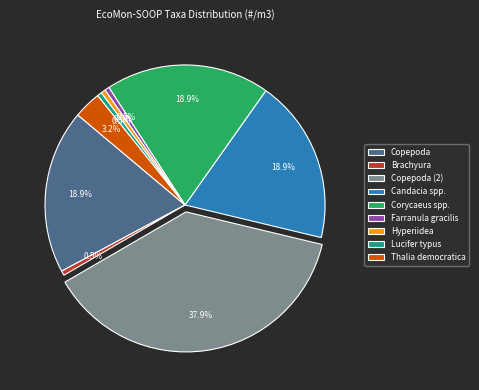

How many slices are in this pie chart?

9